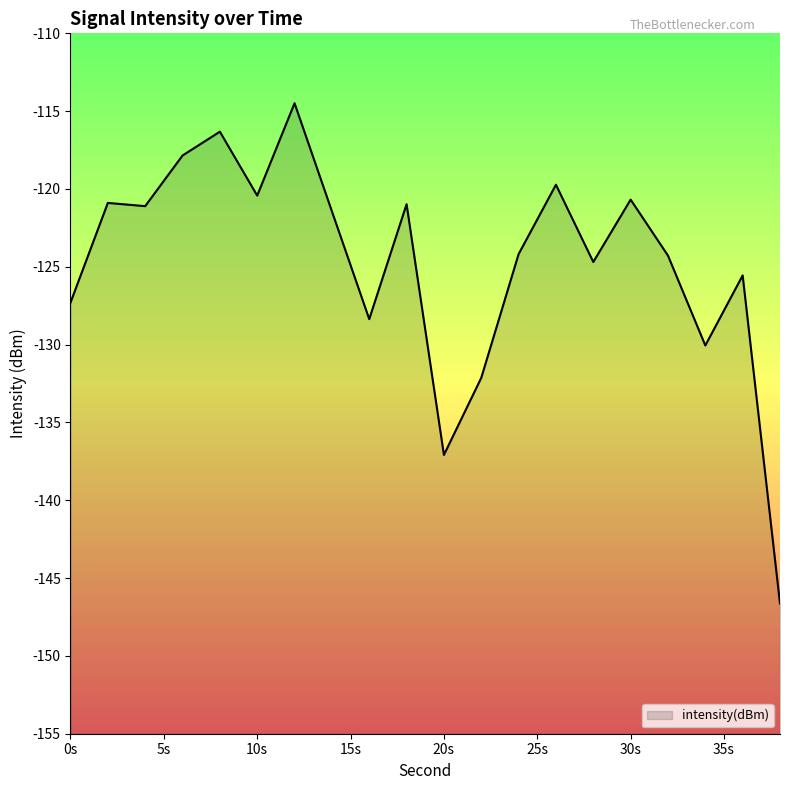

Does the chart display data point markers on the line(s)?

No